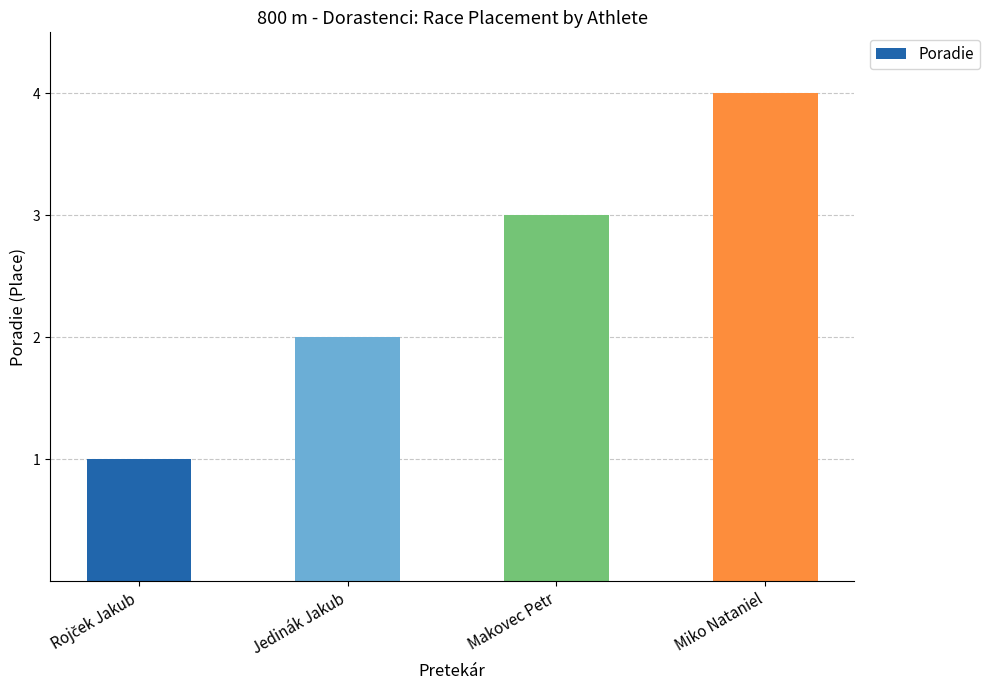

What is the ratio of the value at Jedinák Jakub to the value at Miko Nataniel?

0.5